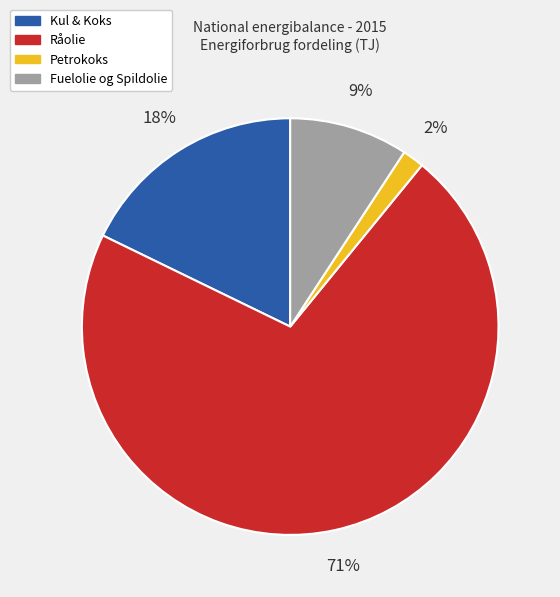

Between Fuelolie og Spildolie and Petrokoks, which is larger?

Fuelolie og Spildolie